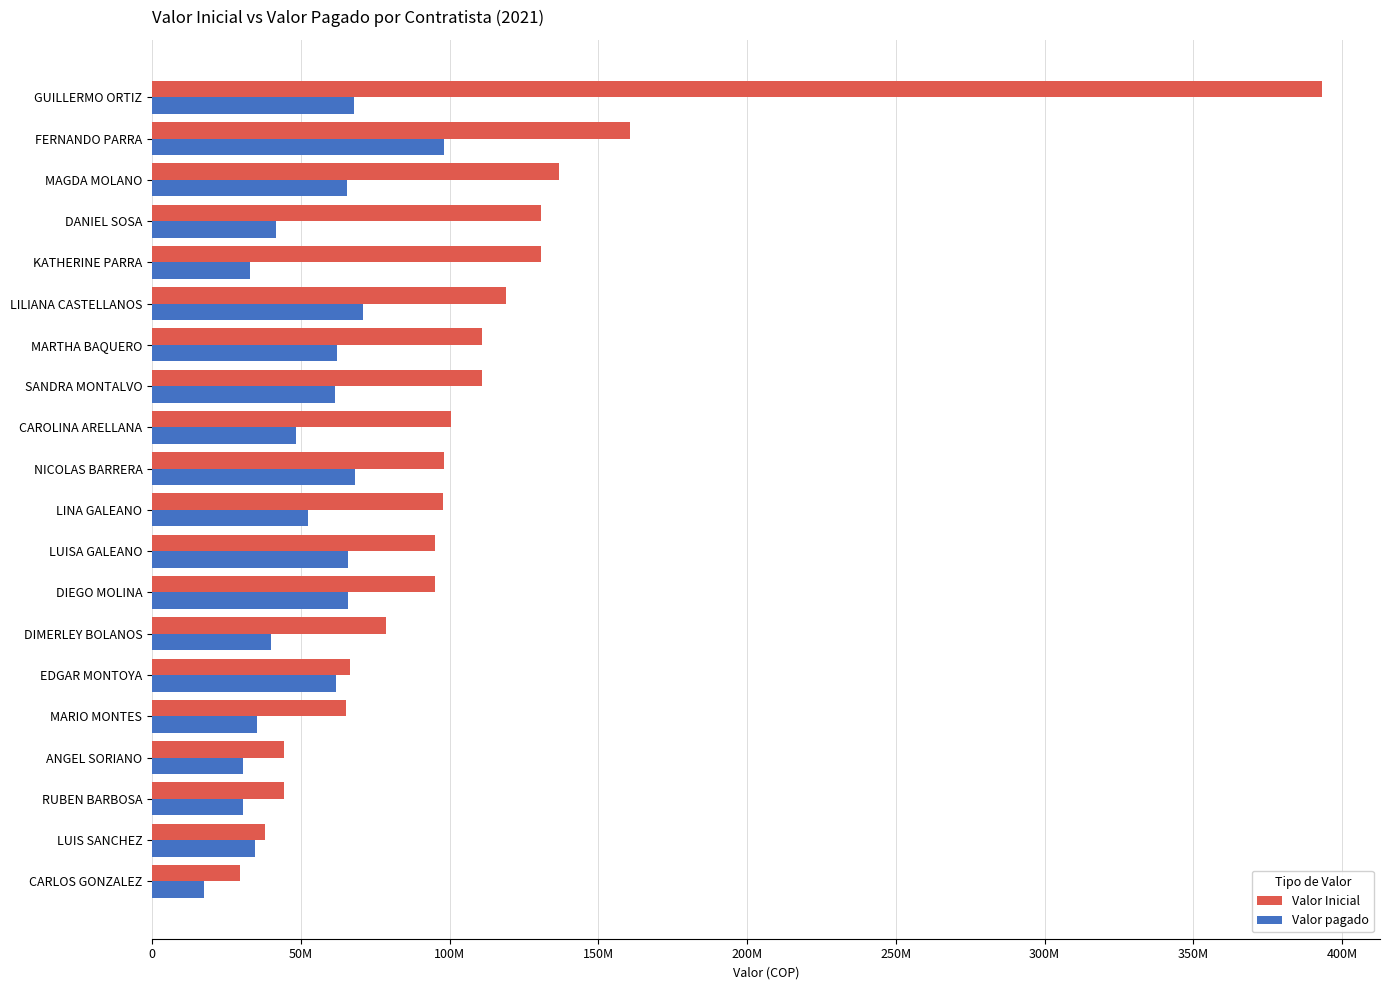

At which category is the sum across all series the highest?

GUILLERMO ORTIZ